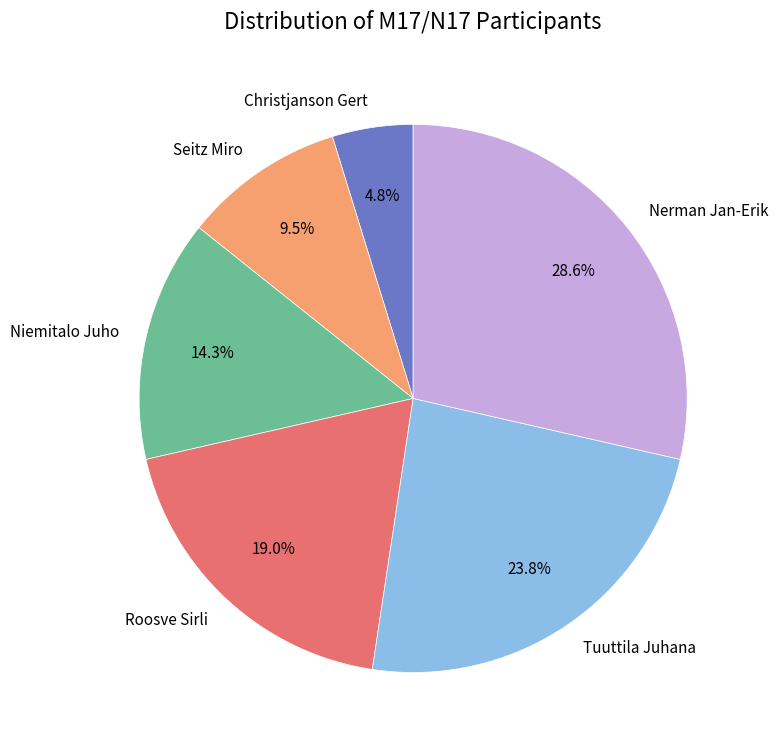

What percentage is NOT represented by Roosve Sirli?

81.0%